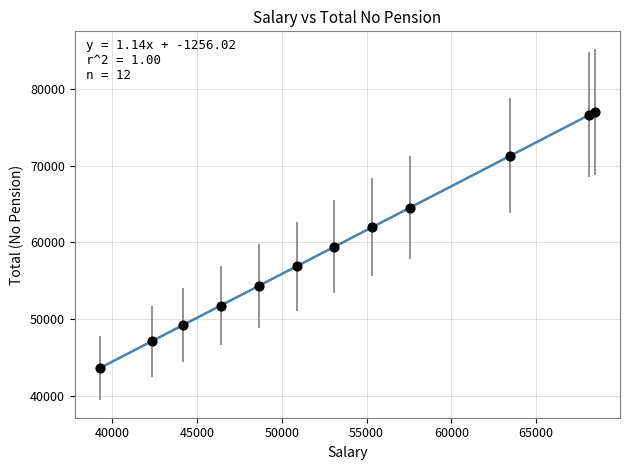

What Y value in the scatter plot is closest to 60316?

59440.4